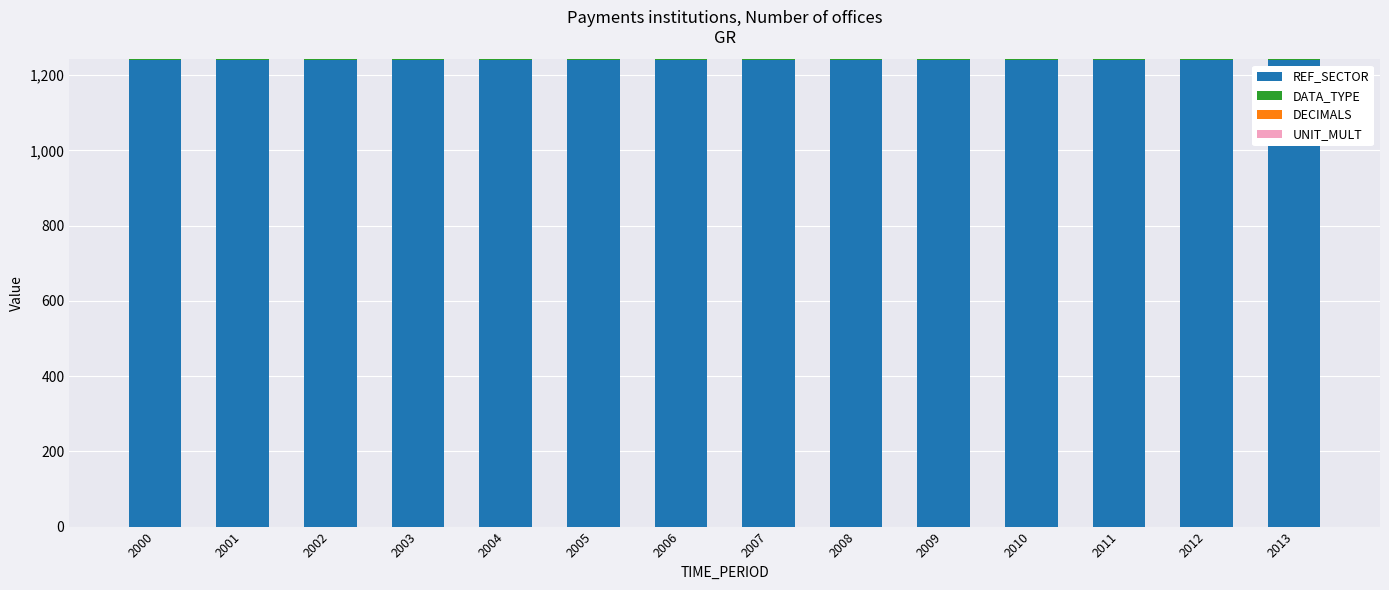

What is the highest value of the REF_SECTOR series?

1241